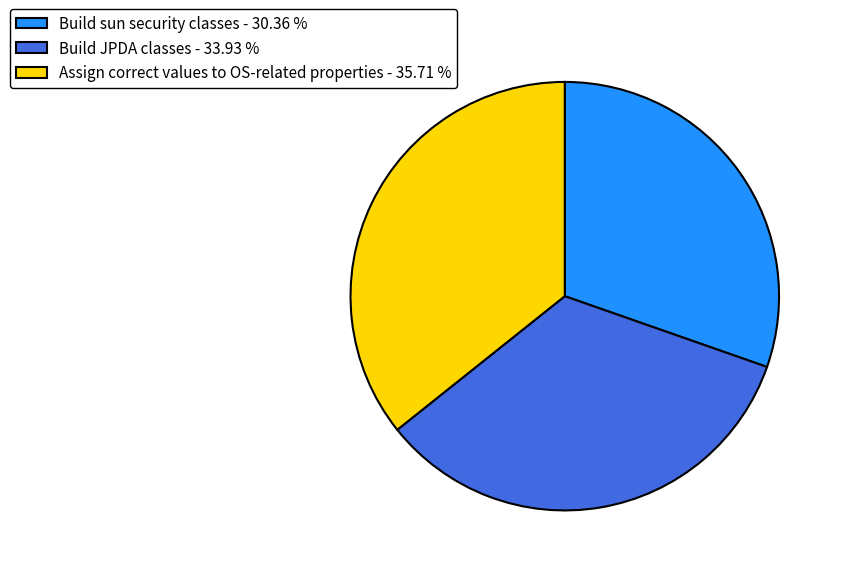

The Build sun security classes slice represents 30% of the pie. True or false?

True